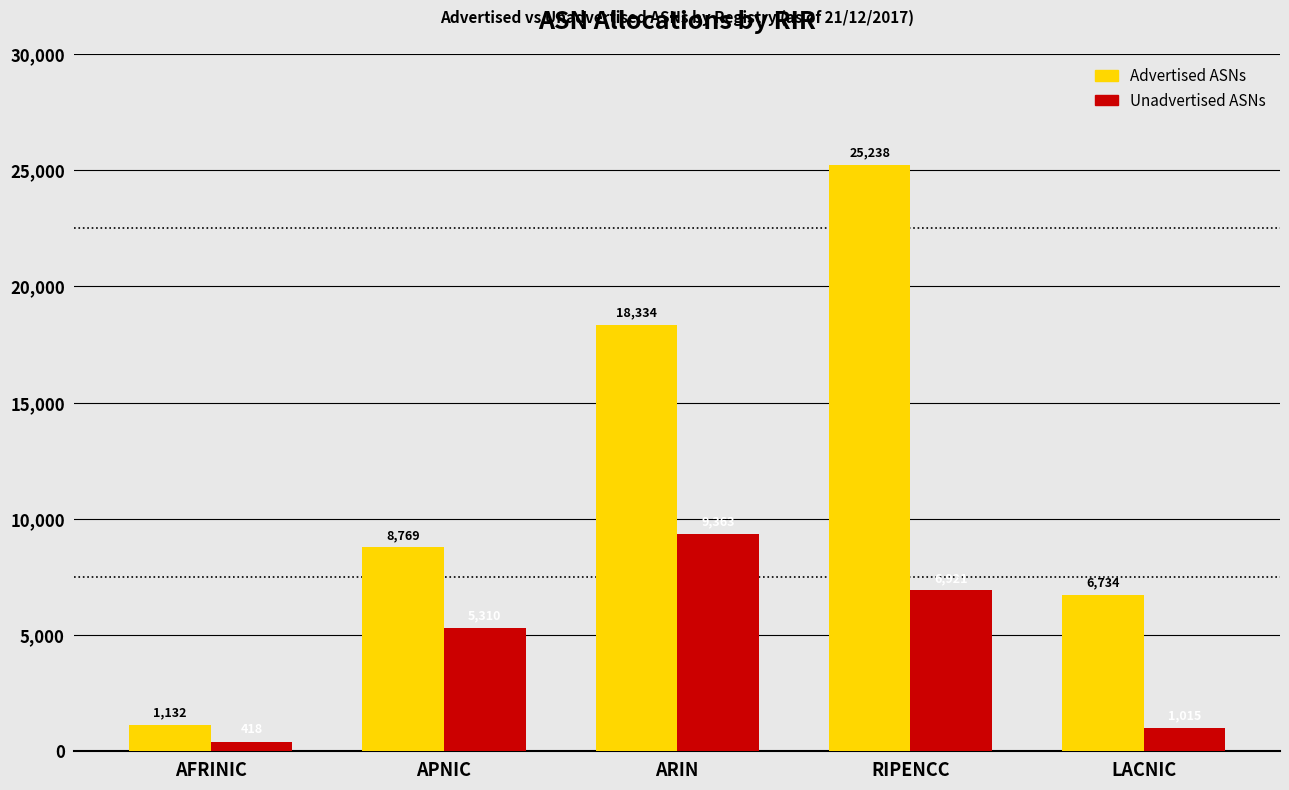

The Advertised ASNs series shows 11528 at LACNIC. True or false?

False